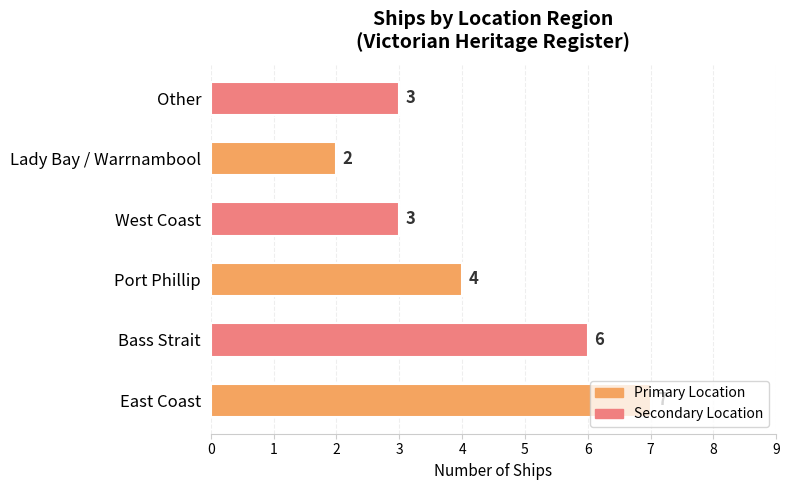

What is the difference between the second highest and minimum values?

4